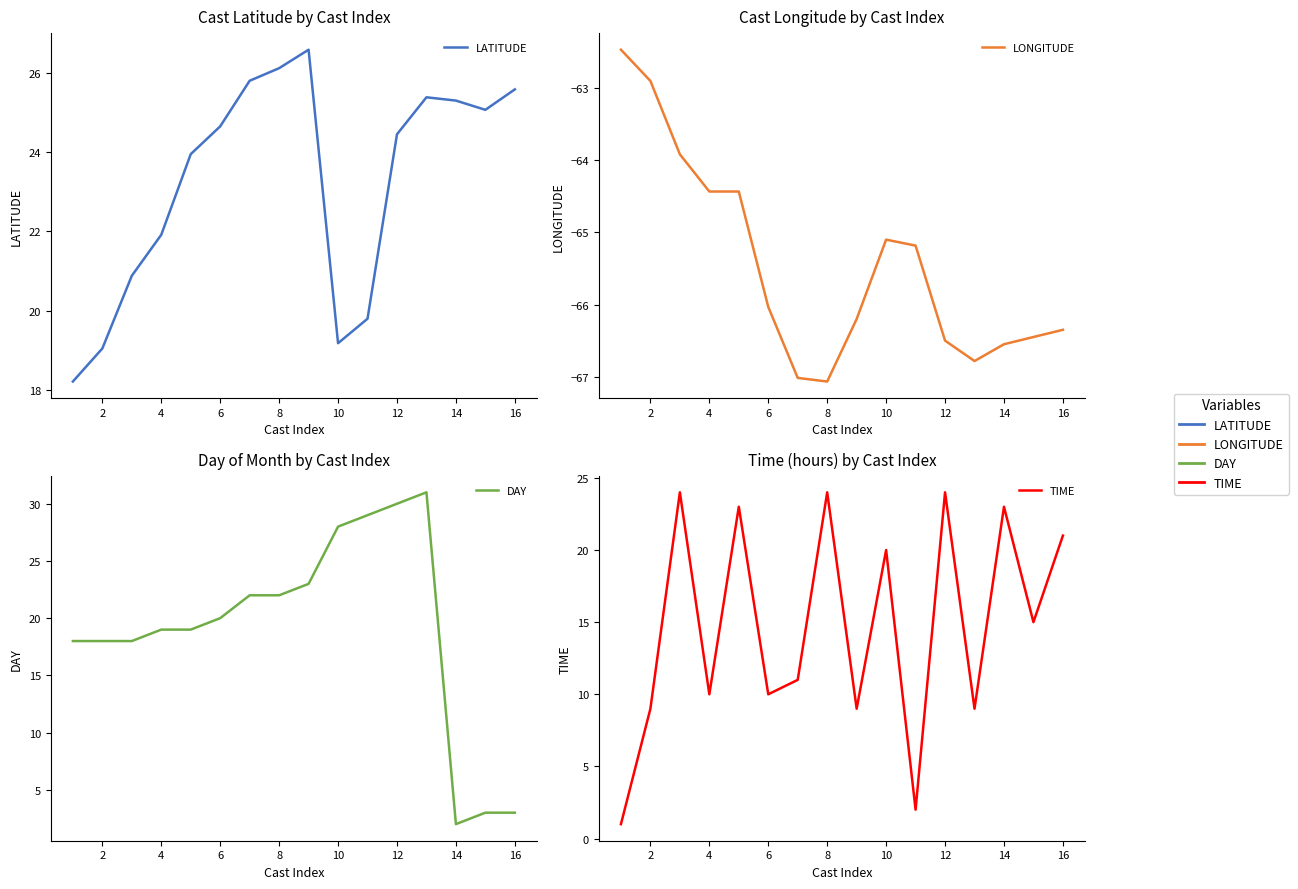

True or false: DAY and LONGITUDE intersect in this chart.

False